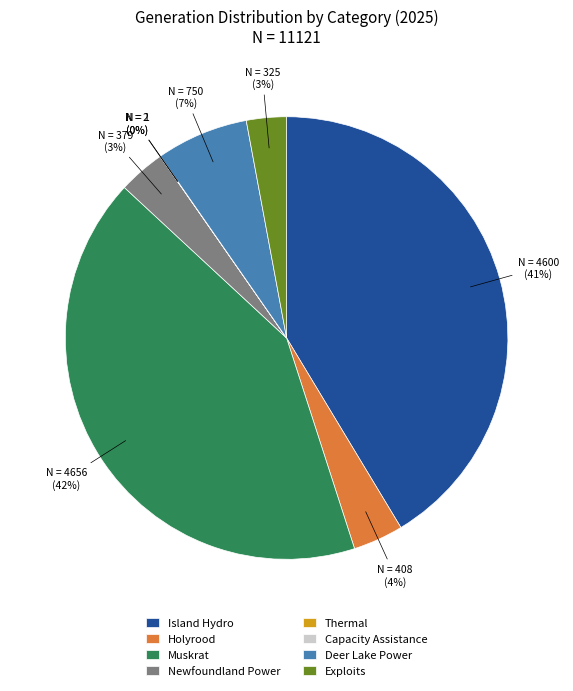

What is the largest slice in the pie chart?

Muskrat